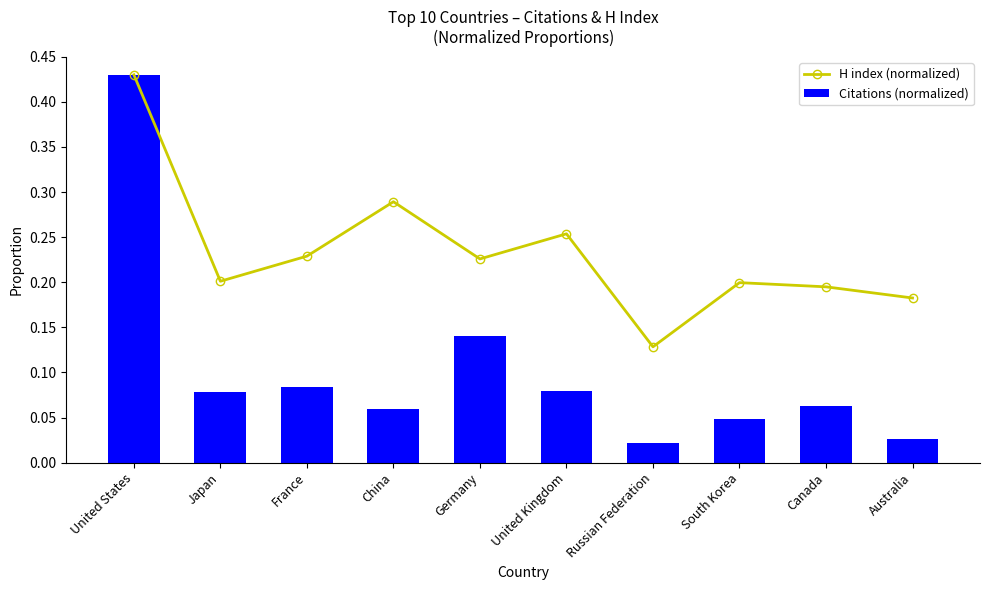

The Citations (normalized) series shows 0.0 at Australia. True or false?

False